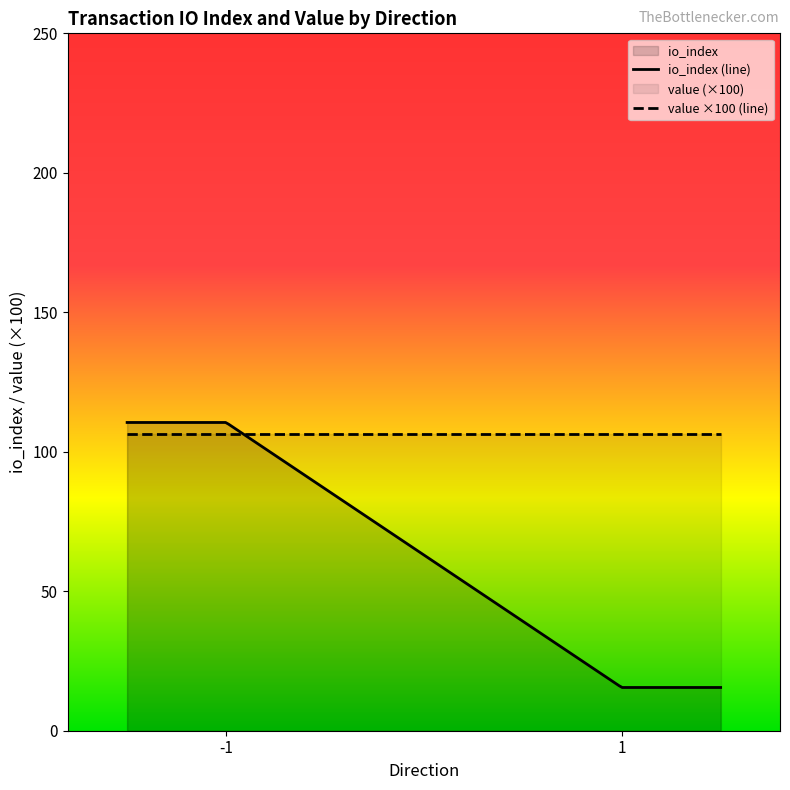

Which series has the widest spread of values?

io_index (line)